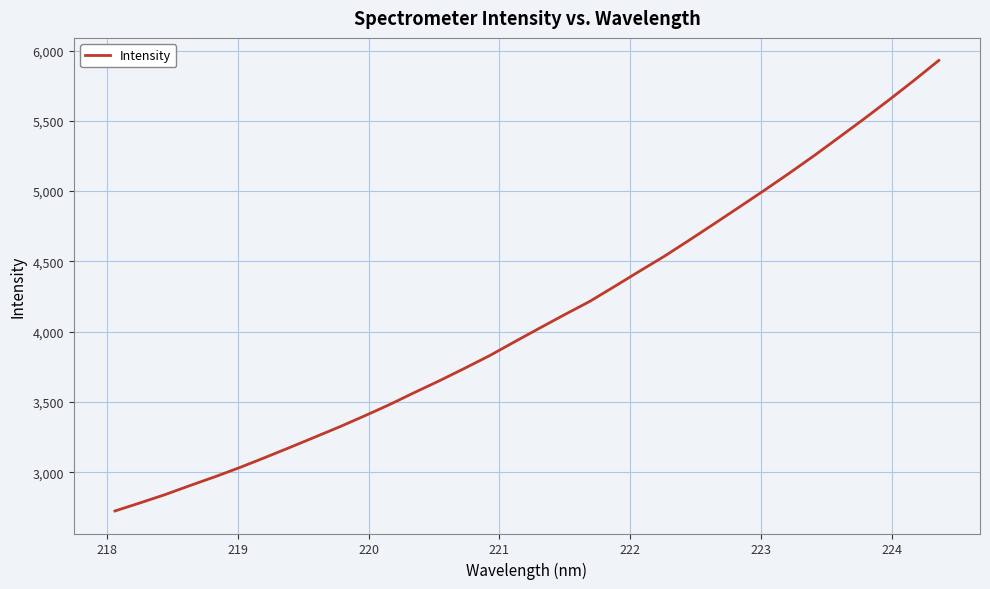

What is the minimum value shown in the chart?

2724.5